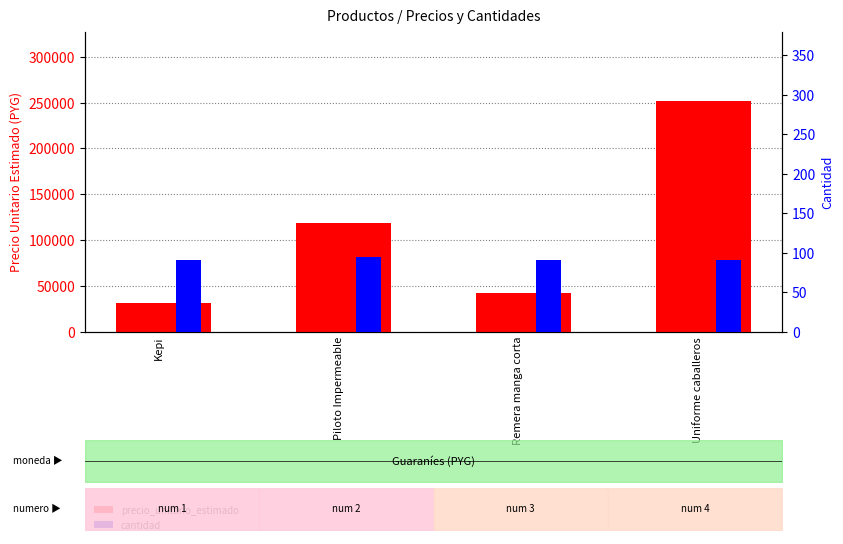

Where is precio_unitario_estimado nearest to the value 141400?

Piloto Impermeable